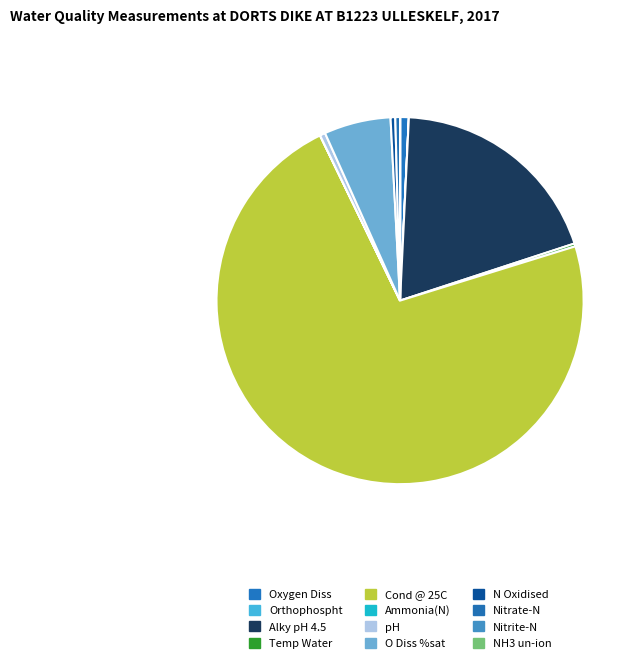

Does O Diss %sat account for over 50% of the chart?

No